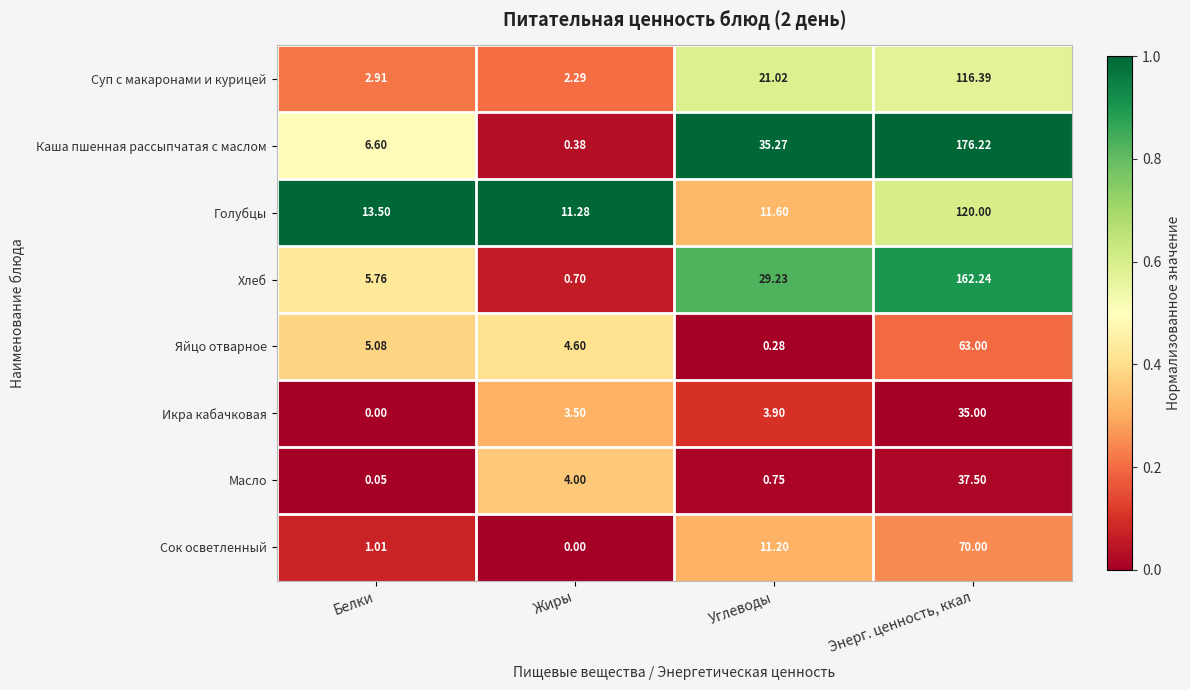

Between Жиры and Энерг. ценность, ккал, which series saw the biggest shift?

Каша пшенная рассыпчатая с маслом